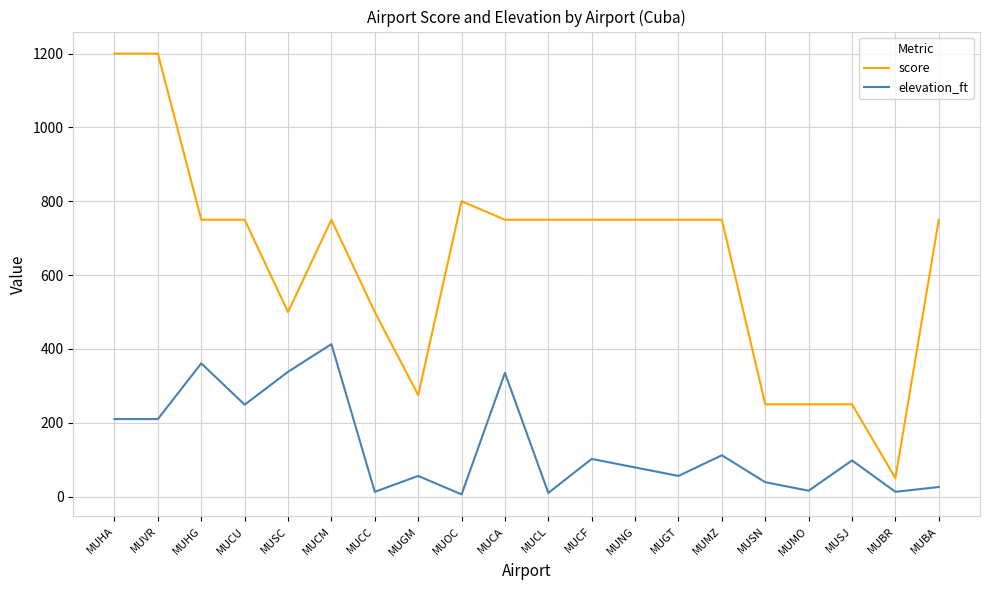

How many categories are shown in the chart?

20